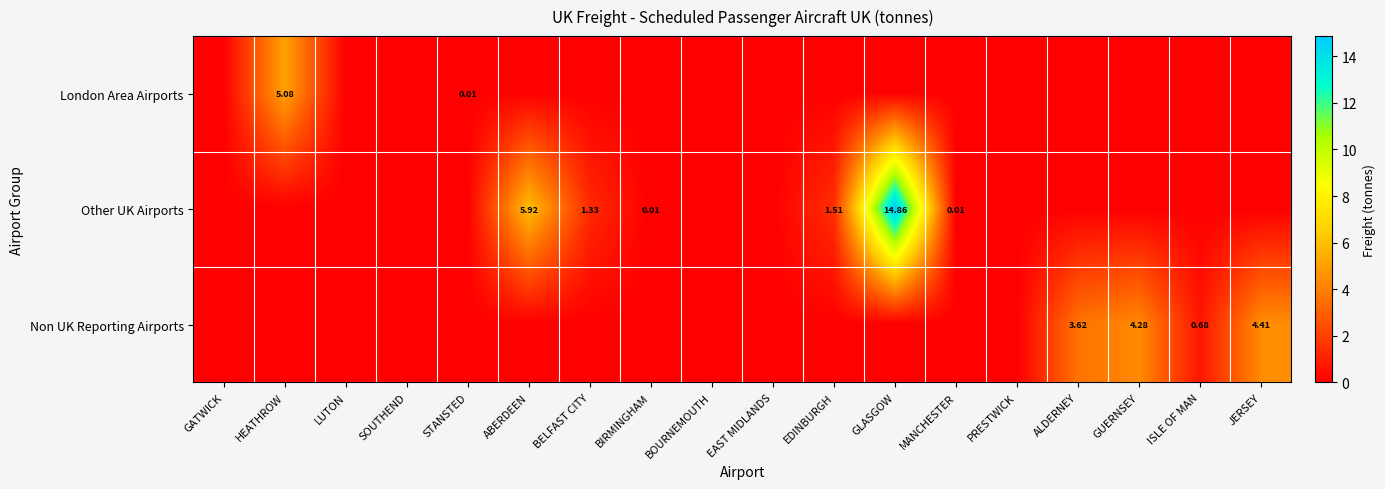

Is the value of London Area Airports at HEATHROW greater than the value of Other UK Airports at BELFAST CITY?

Yes